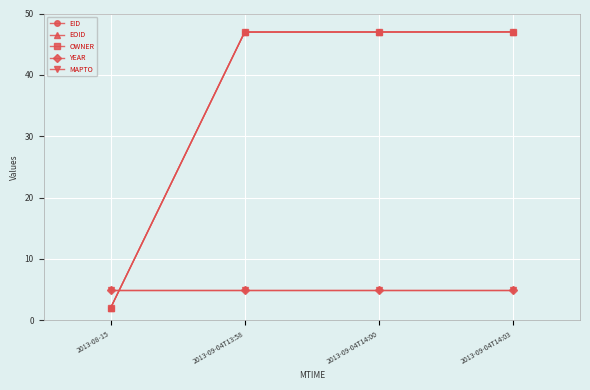

What is the approximate value of MAPTO at 2013-09-04T14:03?

5.0